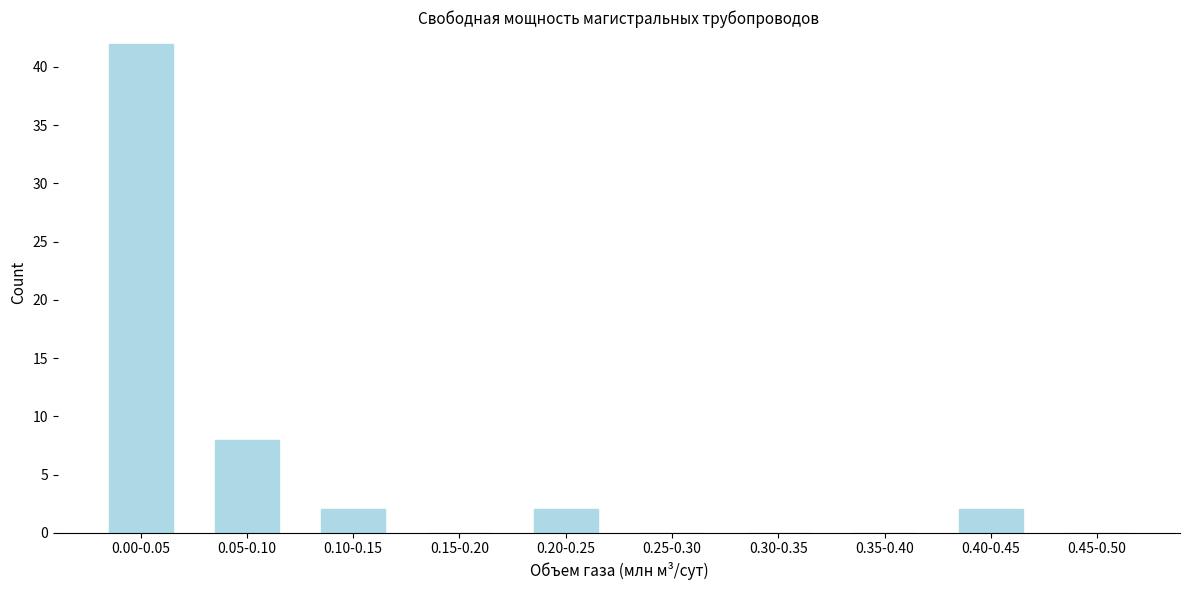

Reading left to right, what are all the values shown in this chart?

0.00-0.05=42	0.05-0.10=8	0.10-0.15=2	0.15-0.20=0	0.20-0.25=2	0.25-0.30=0	0.30-0.35=0	0.35-0.40=0	0.40-0.45=2	0.45-0.50=0